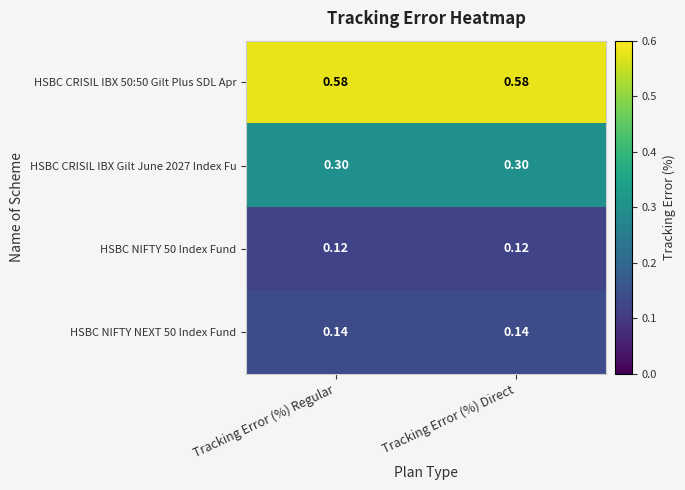

Is the value of HSBC NIFTY NEXT 50 Index Fund at Tracking Error (%) Direct greater than the value of HSBC CRISIL IBX Gilt June 2027 Index Fu at Tracking Error (%) Regular?

No